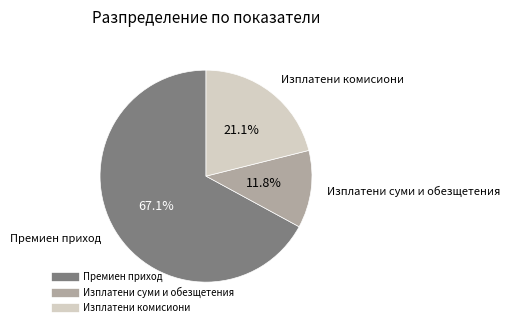

Is there any slice that represents more than half of the pie?

Yes